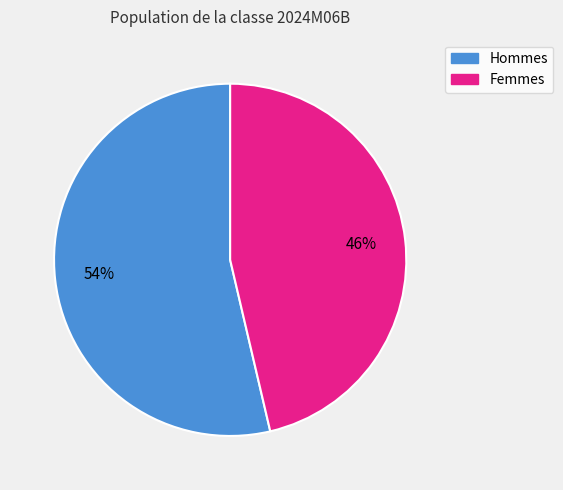

Does any single category account for the majority?

Yes